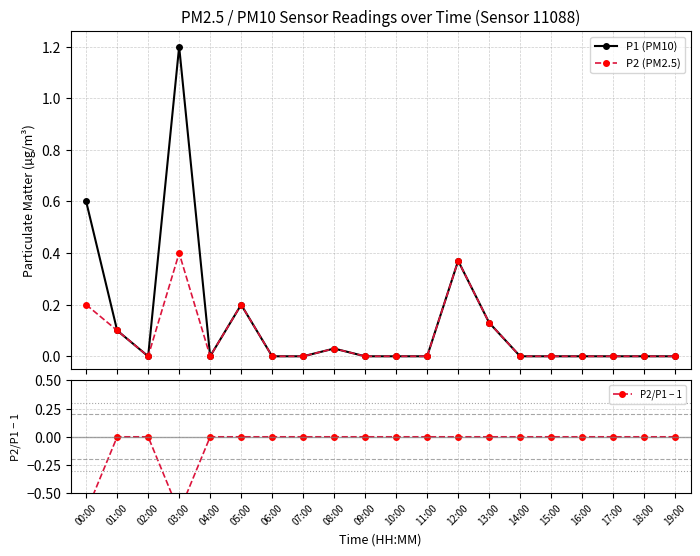

Read the P1 (PM10) value at 12:00.

0.4